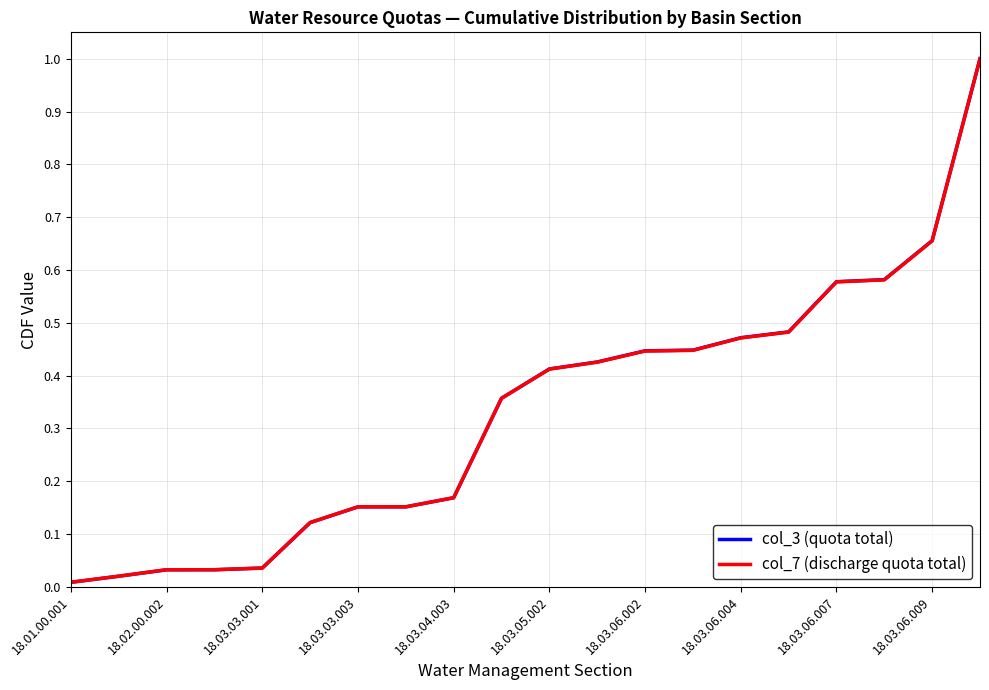

What is the highest value of the col_7 (discharge quota total) series?

1.0